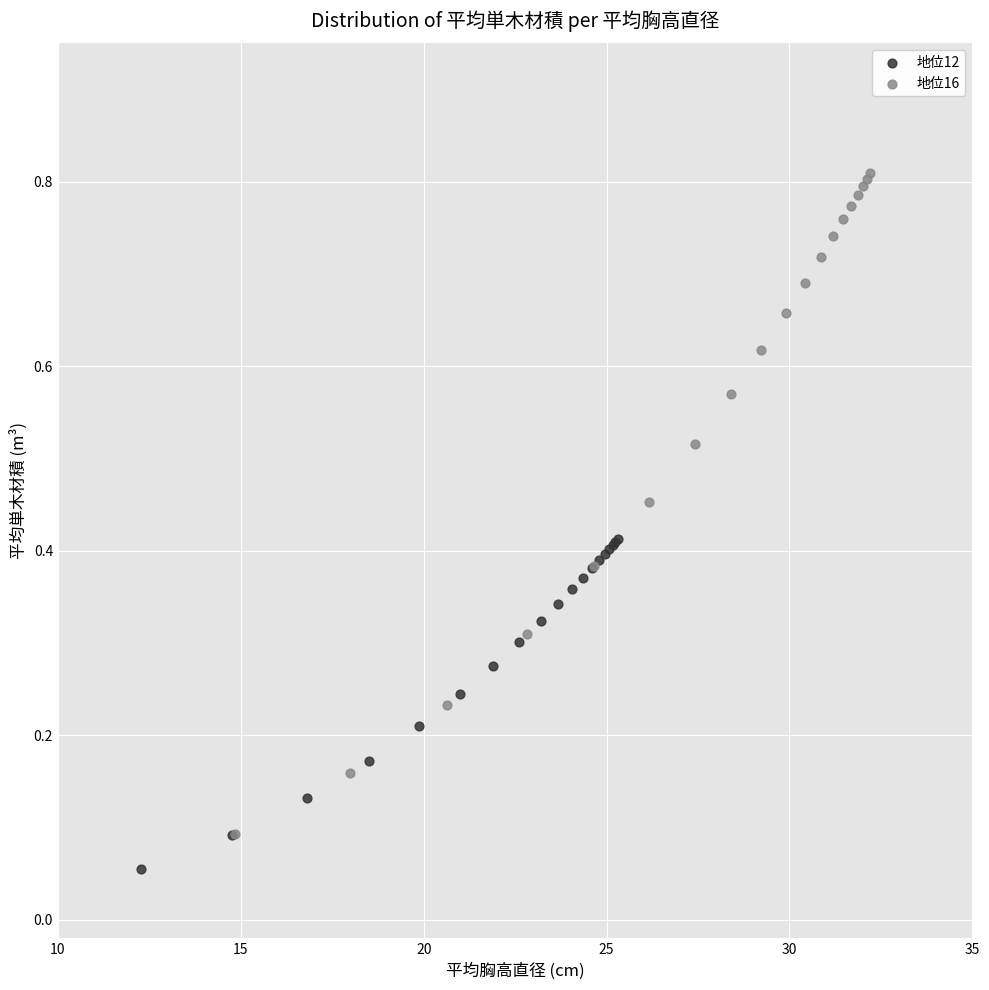

Which series has the largest Y range (max minus min)?

地位16